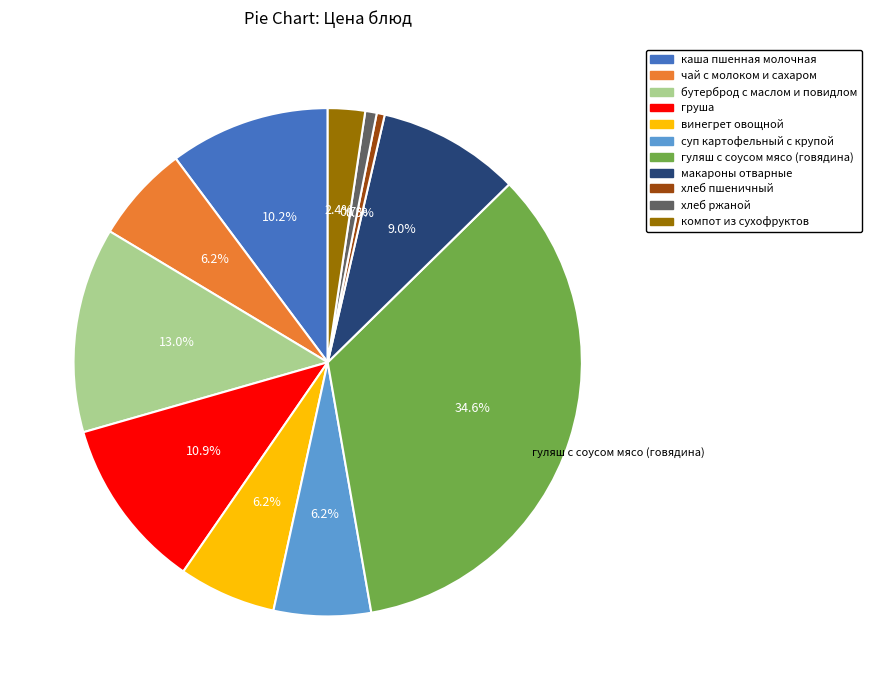

Which category has the biggest portion of the pie?

гуляш с соусом мясо (говядина)